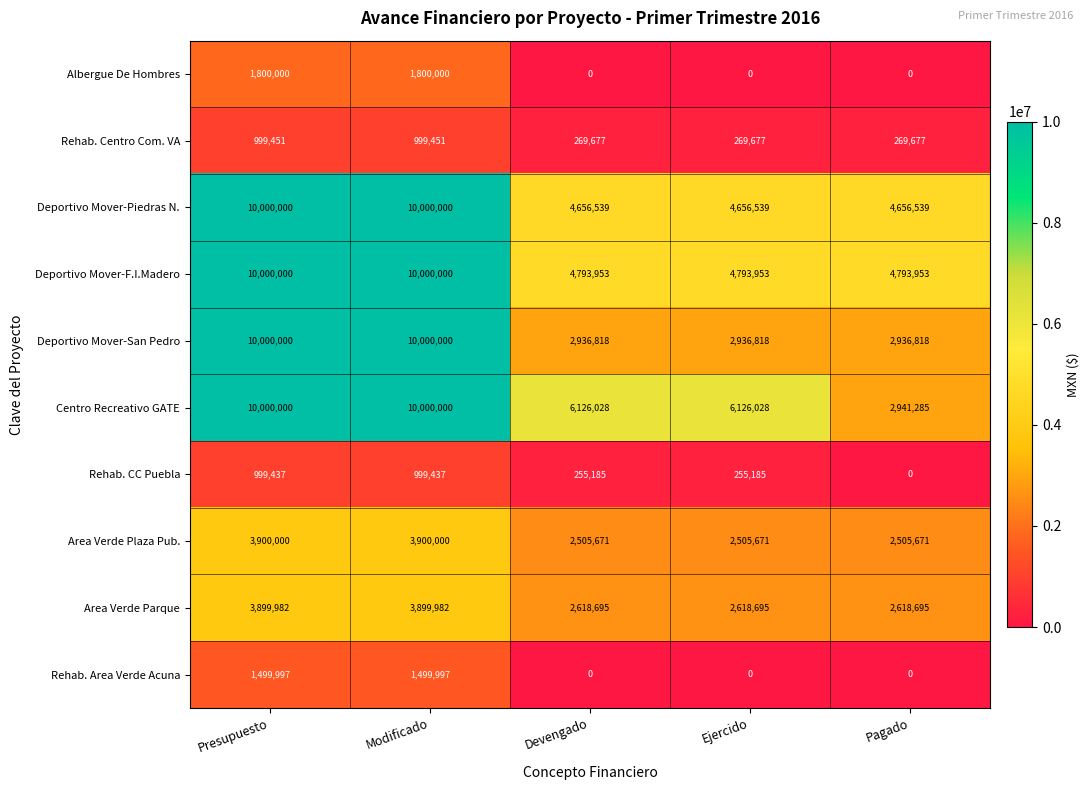

Which series has the largest range (max minus min)?

Deportivo Mover-San Pedro